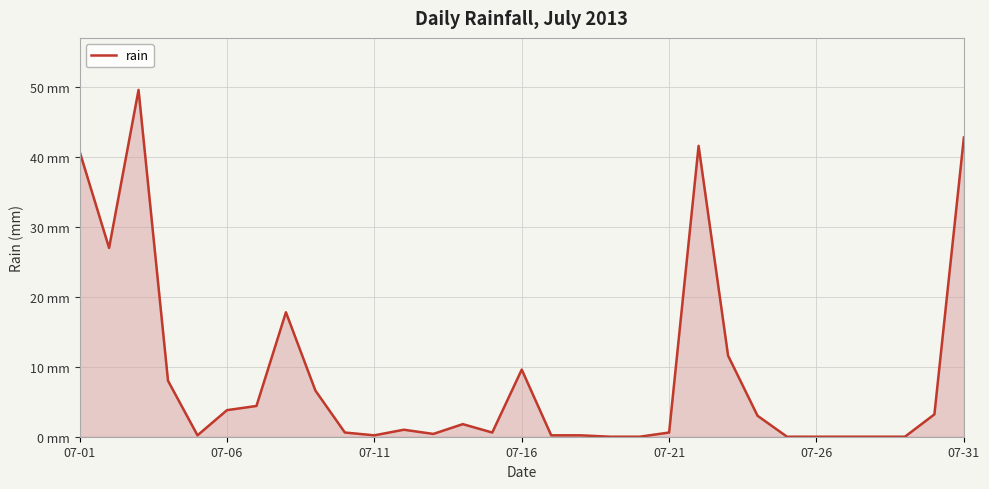

Does the chart display data point markers on the line(s)?

No